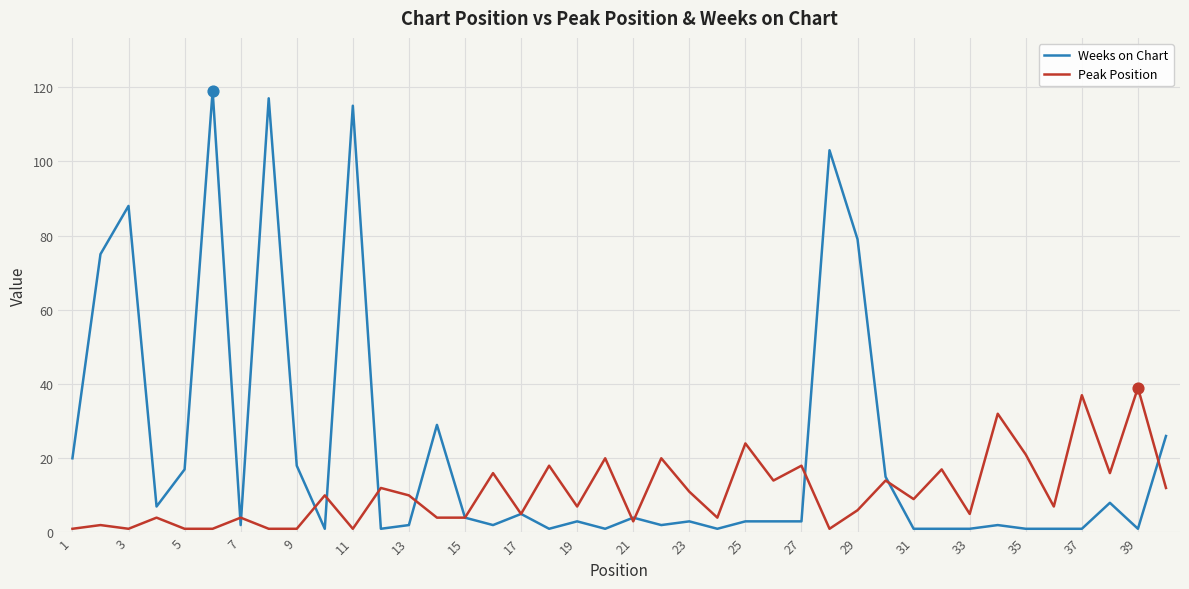

What are all the series names shown in the legend?

Weeks on Chart, Peak Position